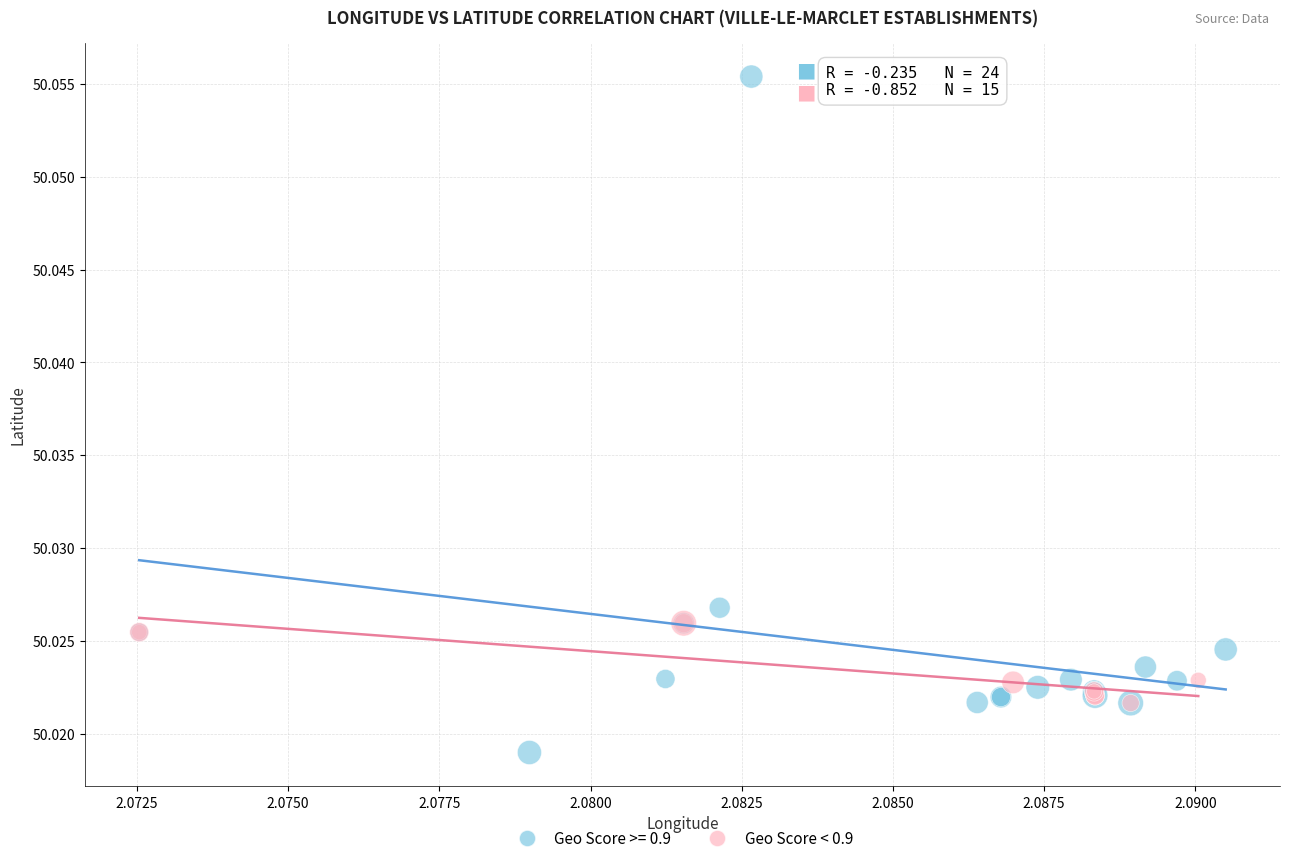

Which series reaches the maximum Y coordinate?

Geo Score >= 0.9